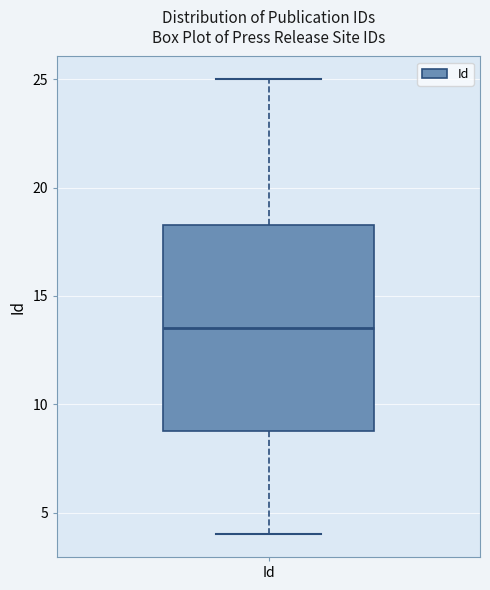

Read this box plot against the y-axis: the position of the median line, the range covered by the box, and the ends of both whiskers. The values are not printed on the chart, so give them approximately, as read against the axis.

median 13.5, box 9.0 to 18.5, whiskers 4.0 to 25.0